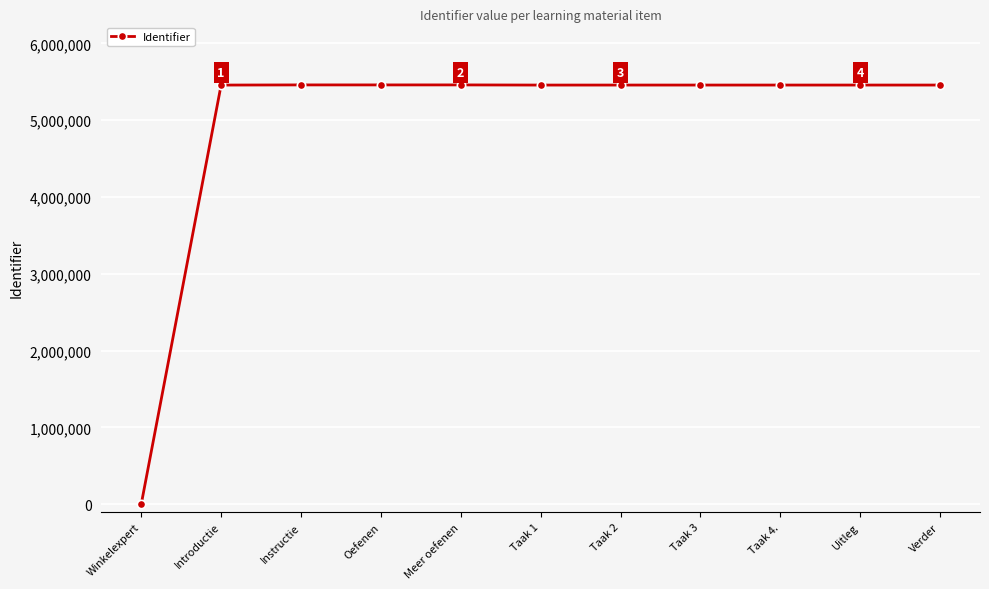

Which category has the lowest value across all series?

Winkelexpert